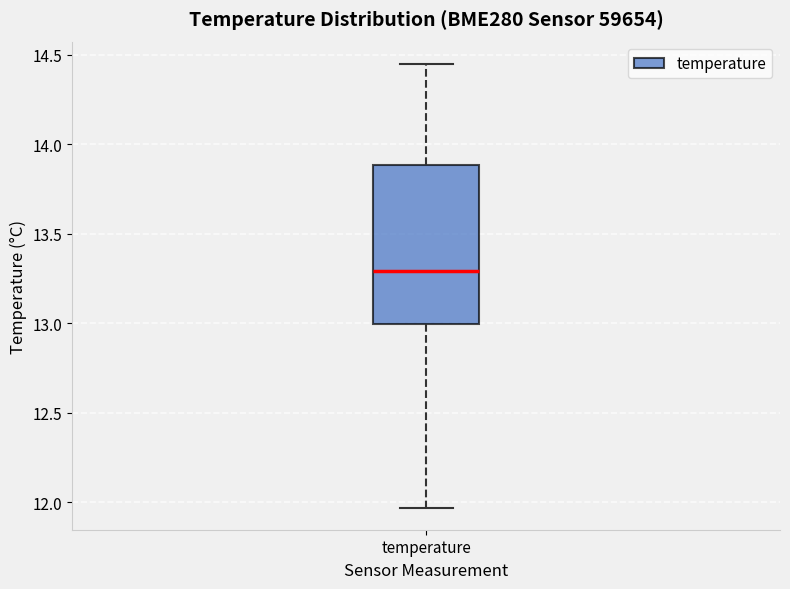

Read this box plot against the y-axis: the position of the median line, the range covered by the box, and the ends of both whiskers. The values are not printed on the chart, so give them approximately, as read against the axis.

median 13.30, box 13.00 to 13.90, whiskers 11.95 to 14.45